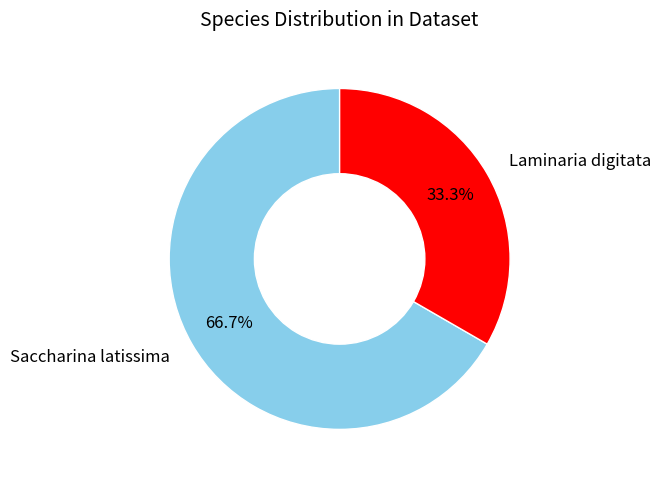

Is there any slice that represents more than half of the pie?

Yes